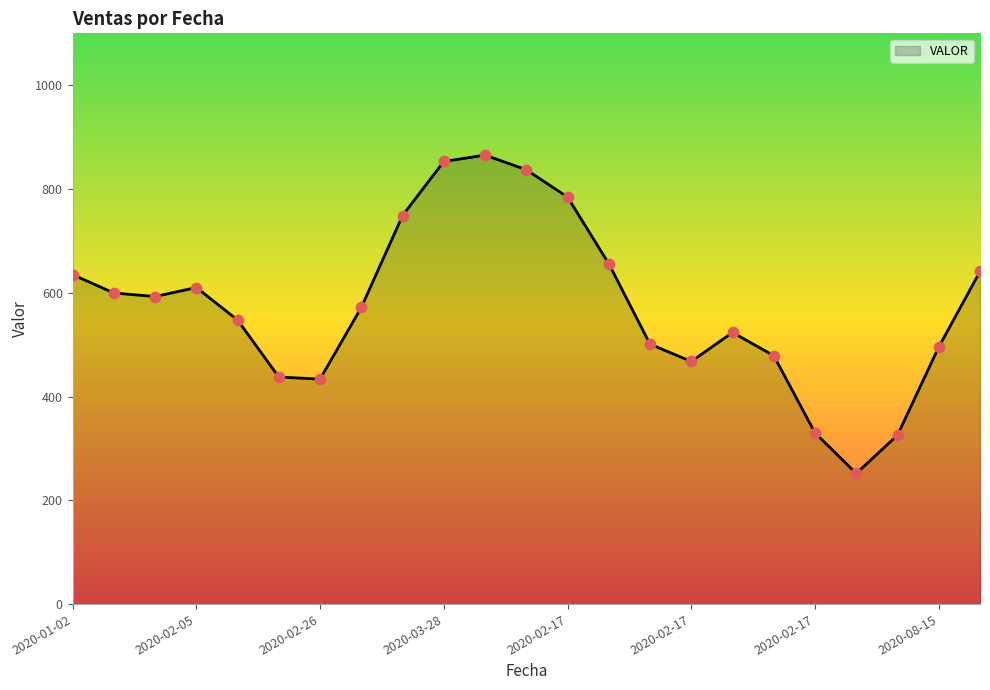

What is the maximum value shown in the chart?

865.3